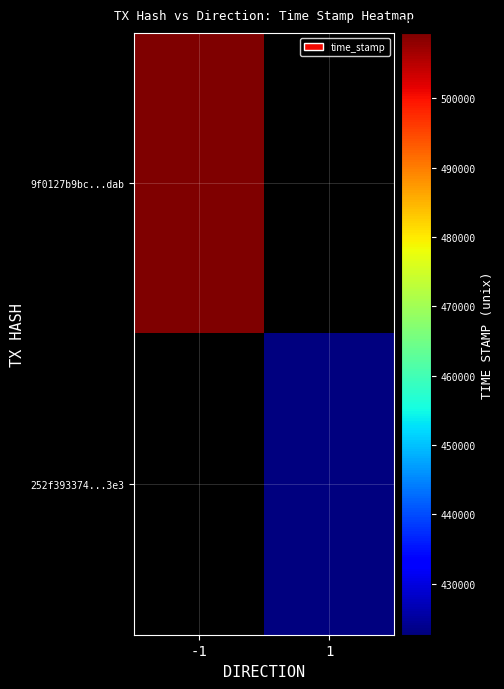

Which label corresponds to the smallest value in the chart?

1